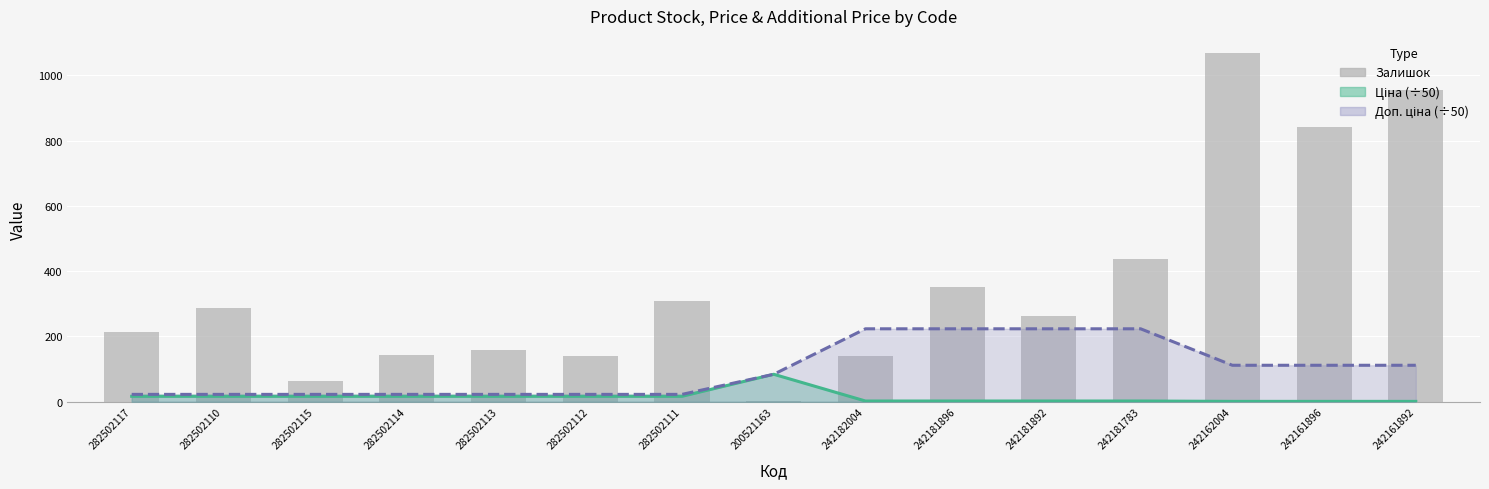

True or false: the data shows 1067 at 242162004.

True